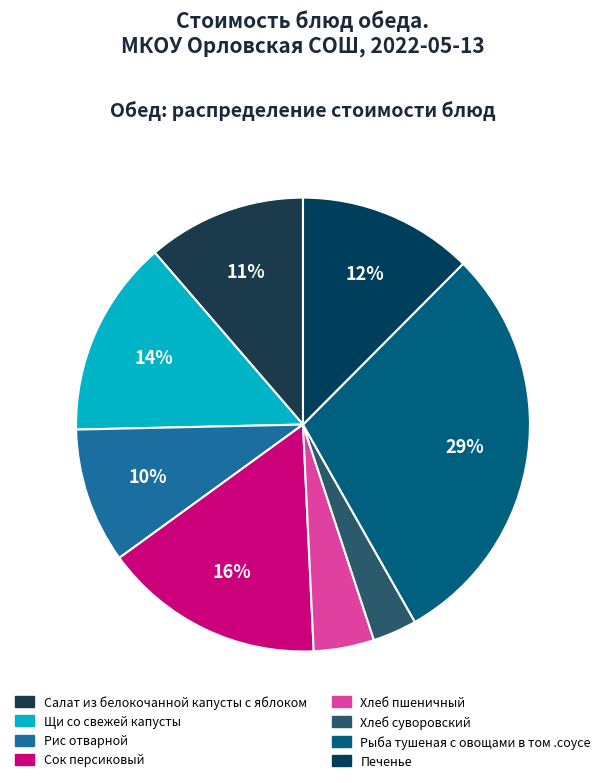

What is the smallest slice in the pie chart?

Хлеб суворовский